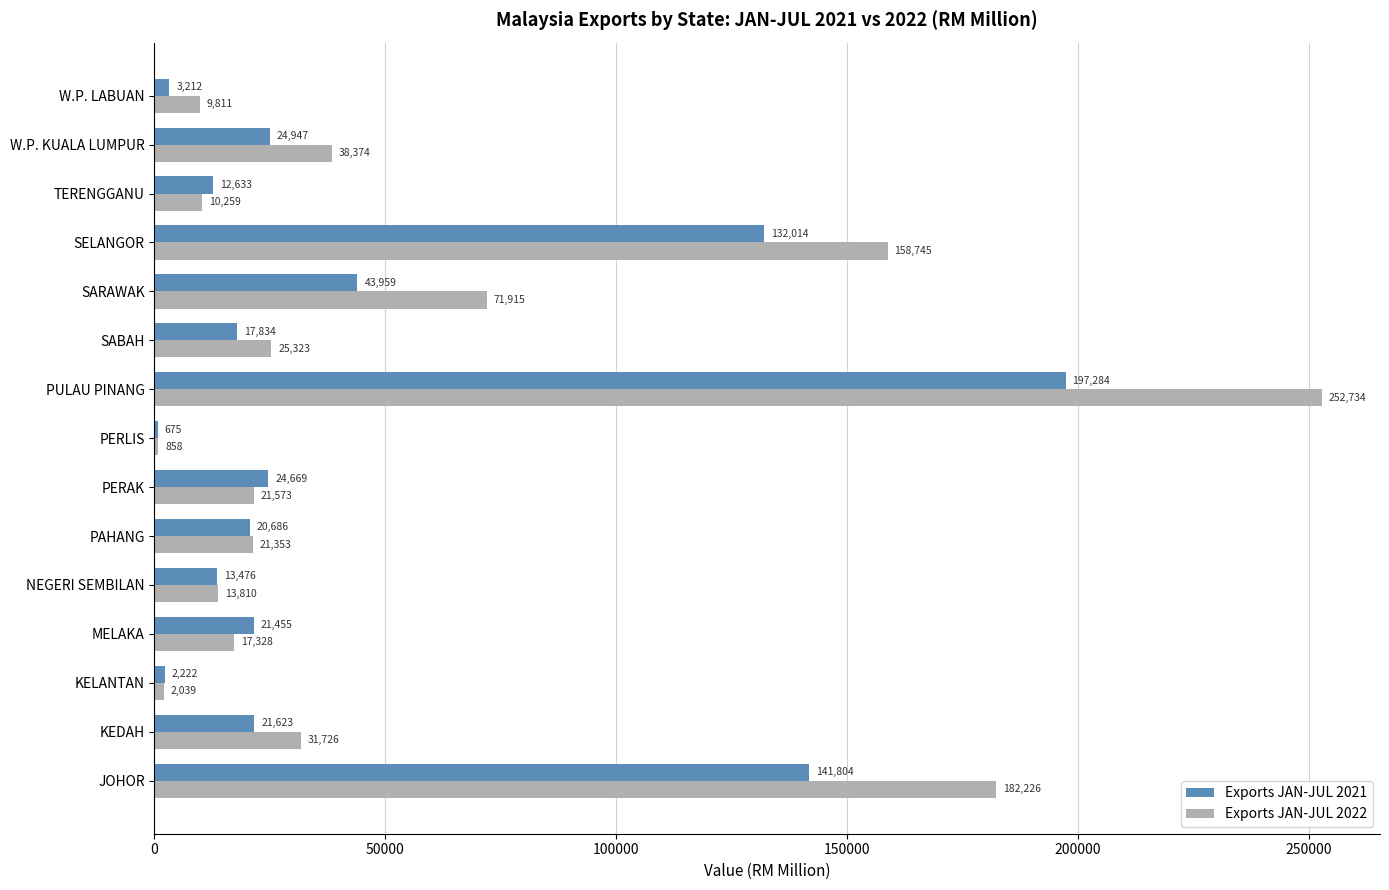

What are all the series names shown in the legend?

Exports JAN-JUL 2021, Exports JAN-JUL 2022